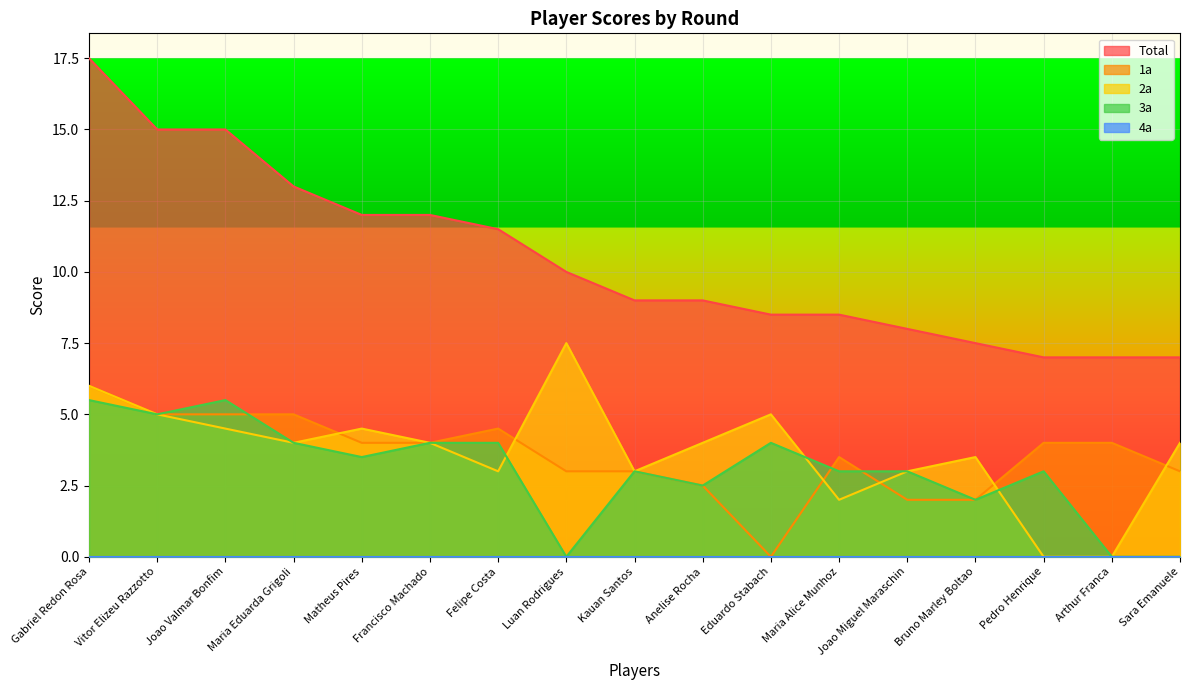

True or false: 3a has more than 2 points higher than both neighbors.

True